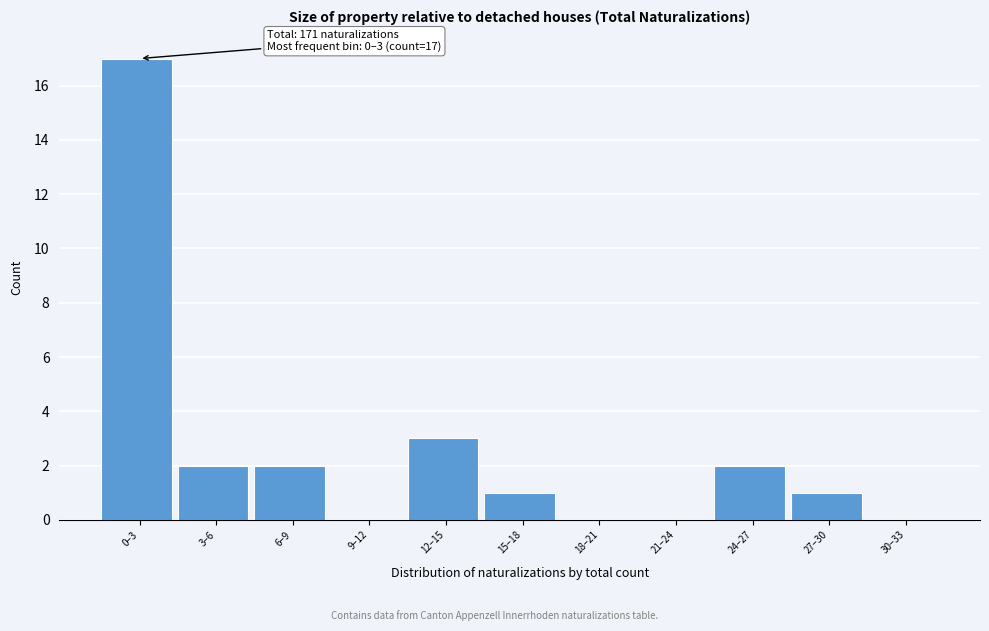

Reading right to left, what are all the values shown in this chart?

30–33=0	27–30=1	24–27=2	21–24=0	18–21=0	15–18=1	12–15=3	9–12=0	6–9=2	3–6=2	0–3=17